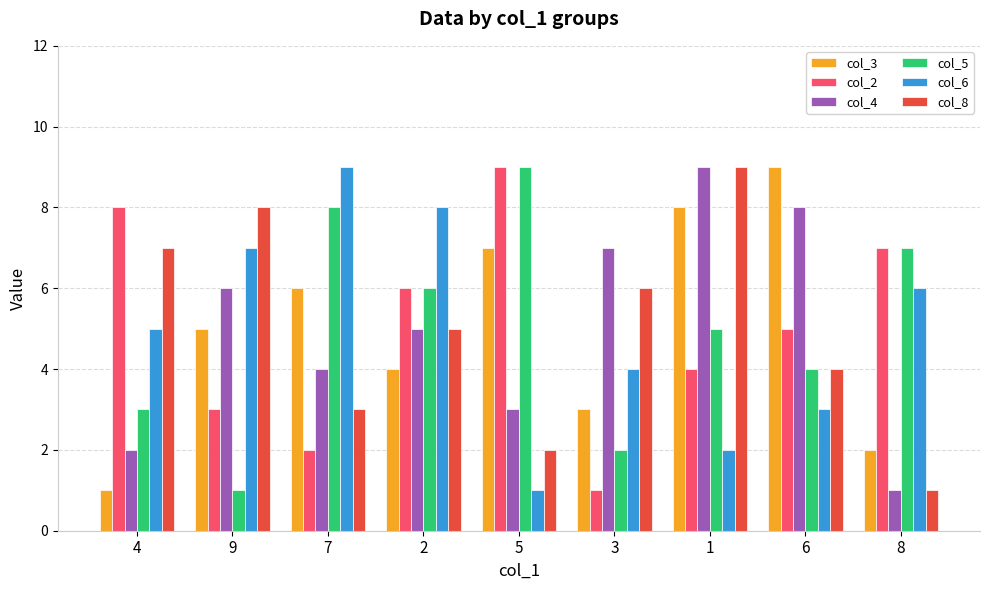

What value does the col_4 series have at 4?

2